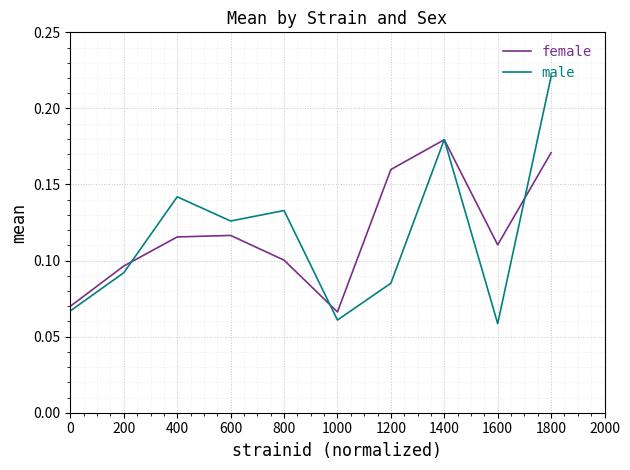

At which label does female reach its peak?

1400